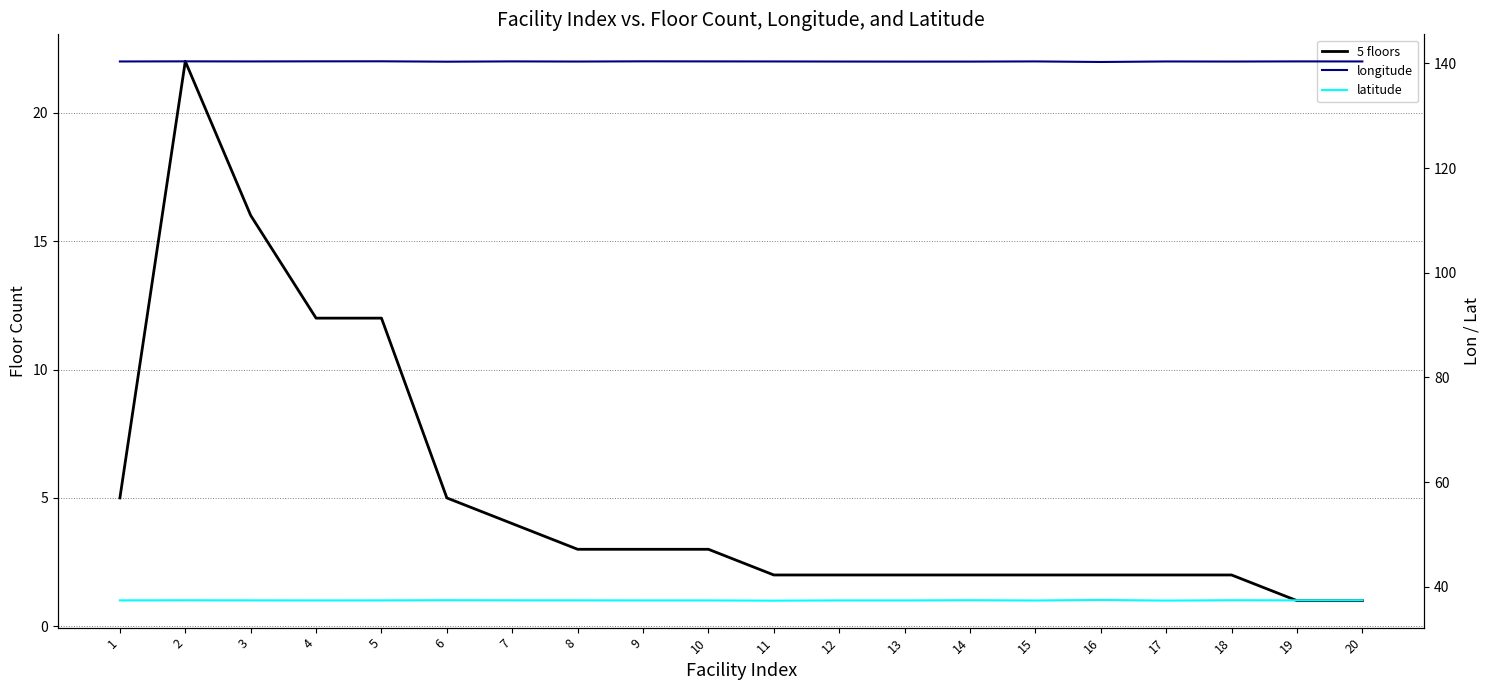

At how many categories does at least one series exceed 50?

20